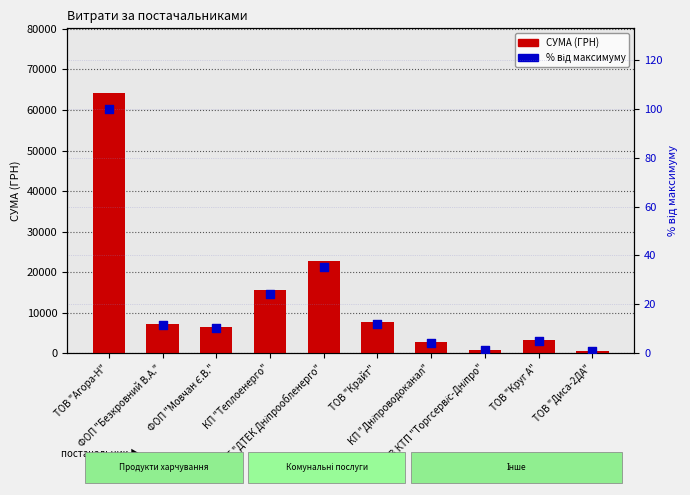

What are all the series names shown in the legend?

СУМА (ГРН), % від максимуму